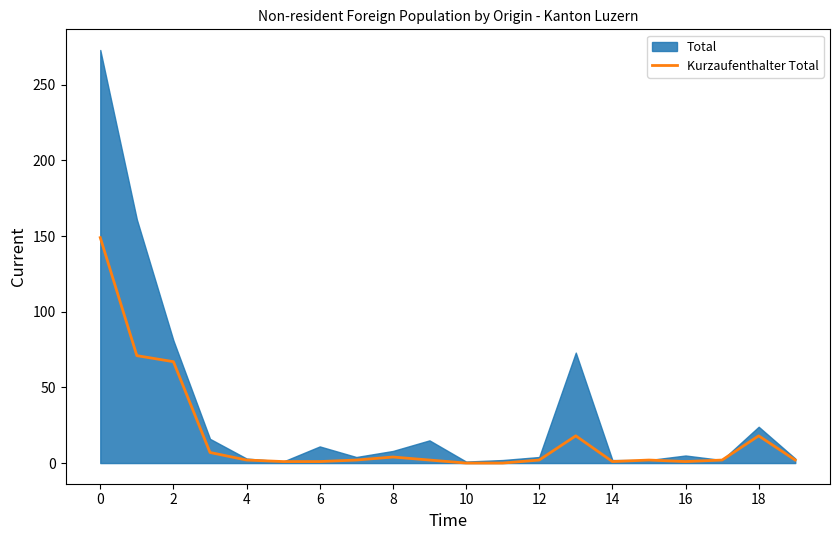

Count the number of categories in the chart.

20